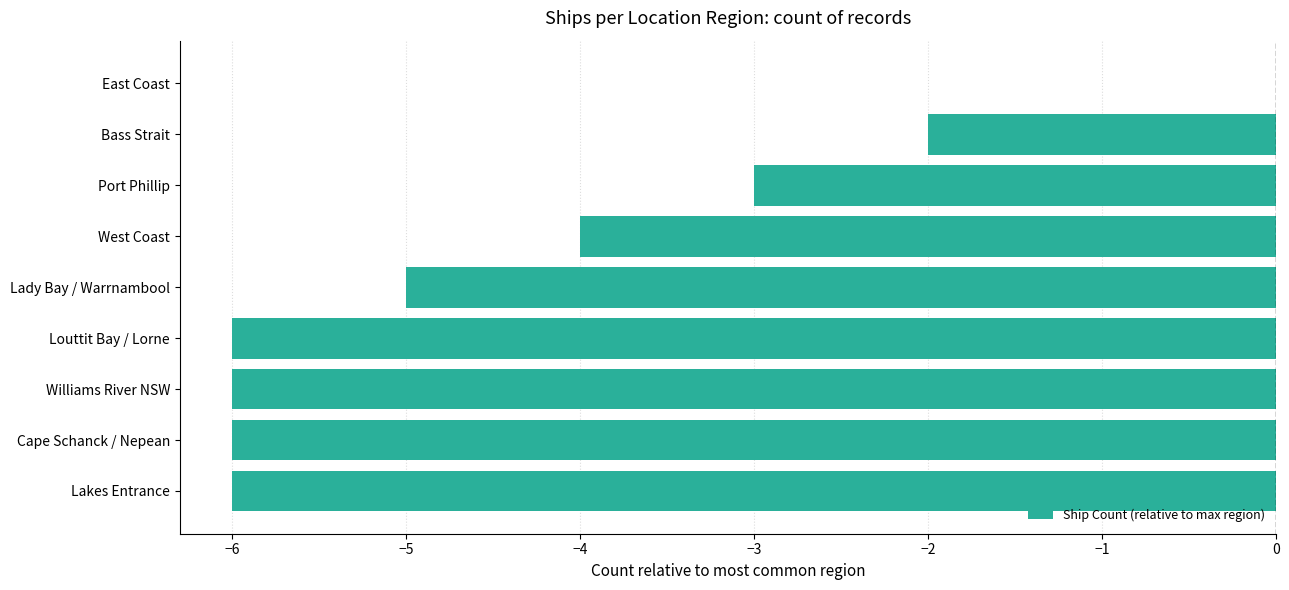

Is it true that the value at Cape Schanck / Nepean is -6?

True